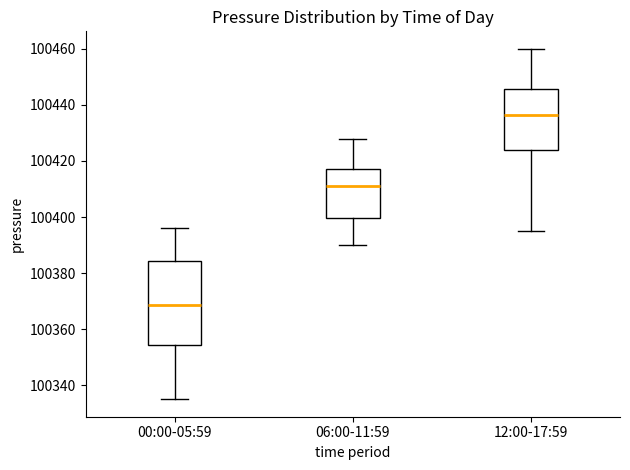

Which box has the highest median line?

12:00-17:59